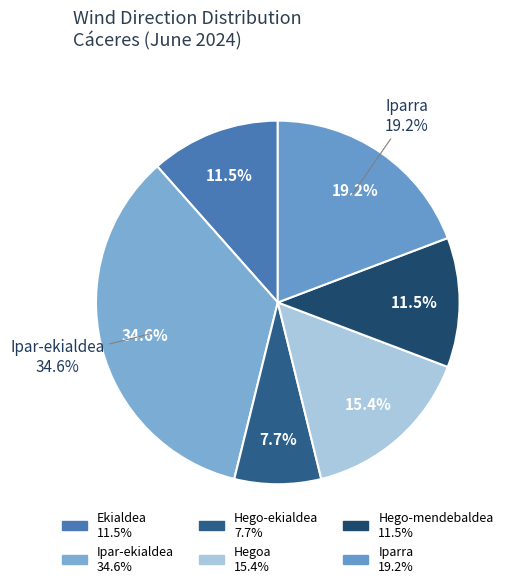

Which slice is the largest?

Ipar-ekialdea